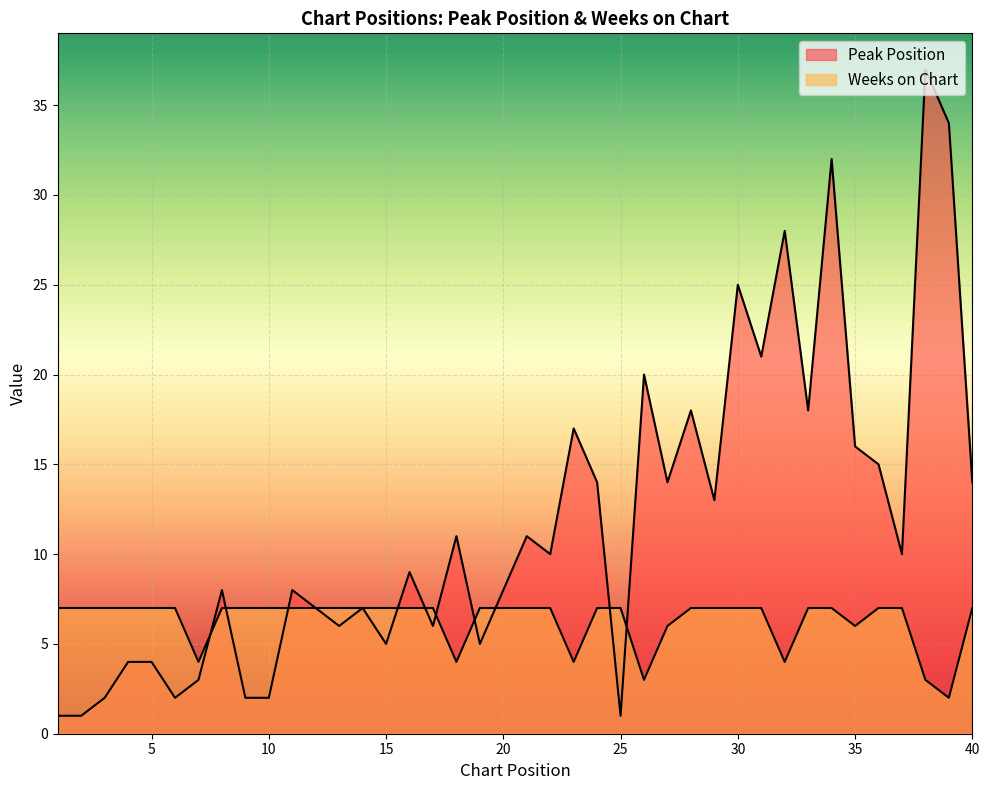

In Peak Position, how many points are higher than both neighbors (excluding endpoints)?

13